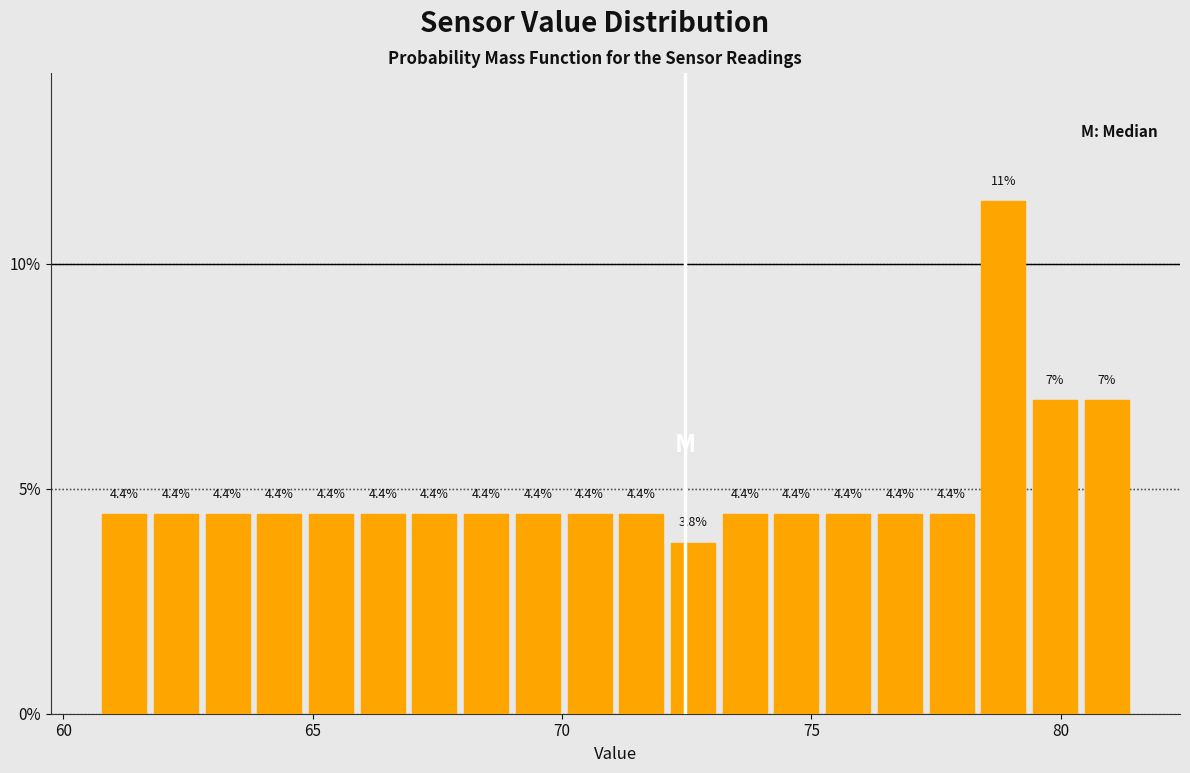

Read against the x-axis, roughly where is the centre of the tallest bar?

79.0